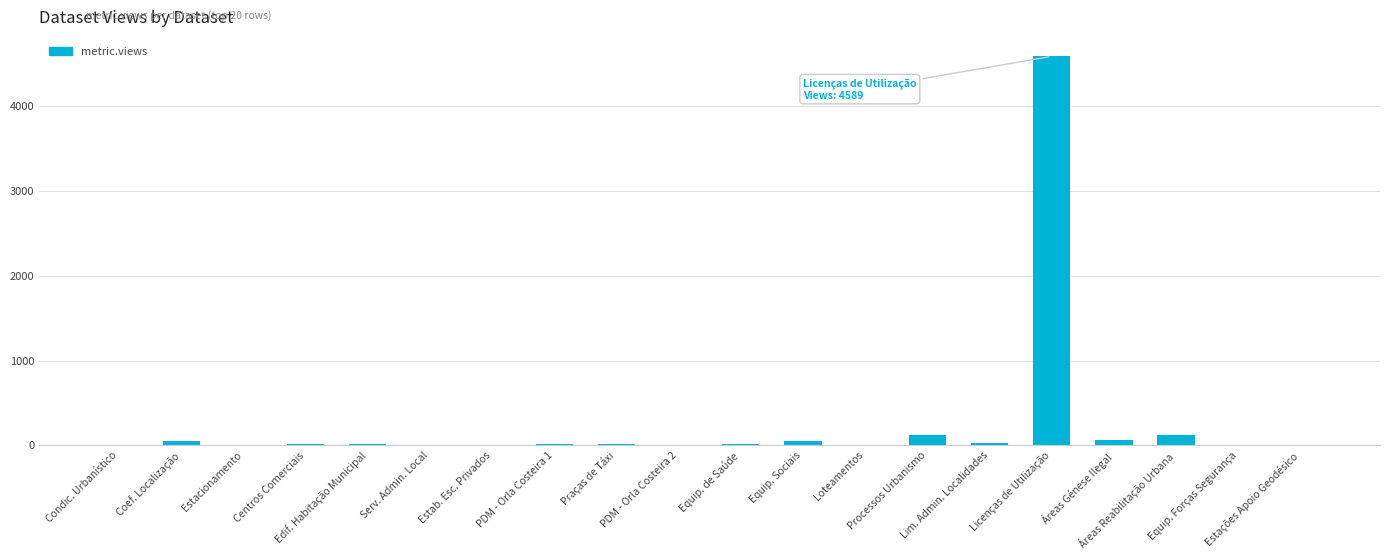

What is the average value?

257